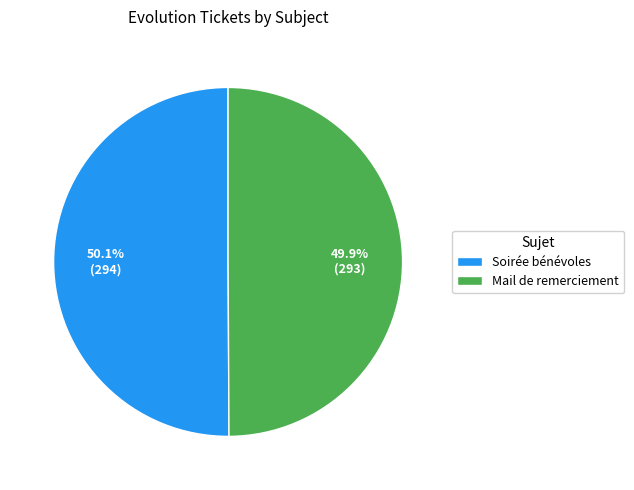

Approximately how many times larger is the value at Soirée bénévoles compared to Mail de remerciement?

1.0